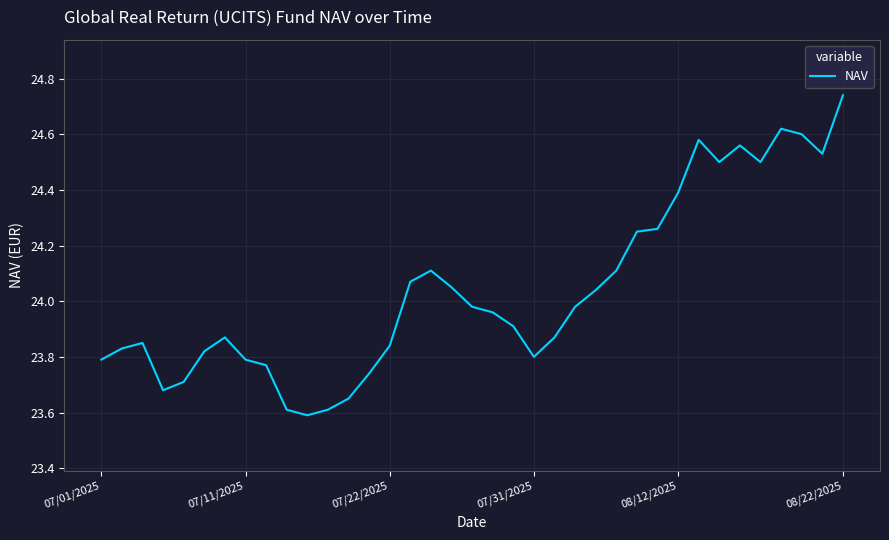

Is this an area chart (filled region under the line)?

No